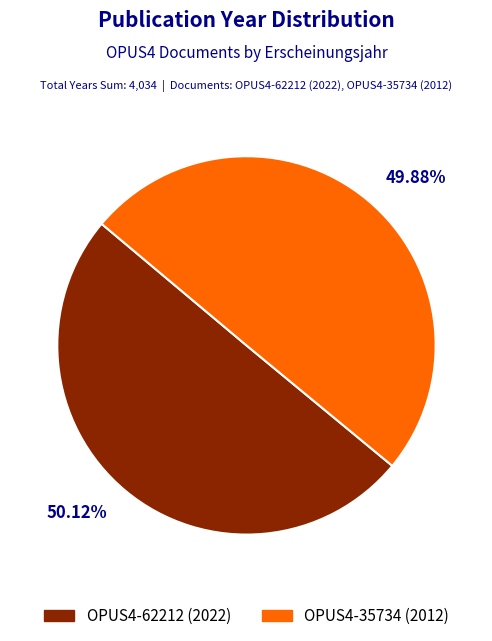

Is there a majority slice in this chart?

Yes